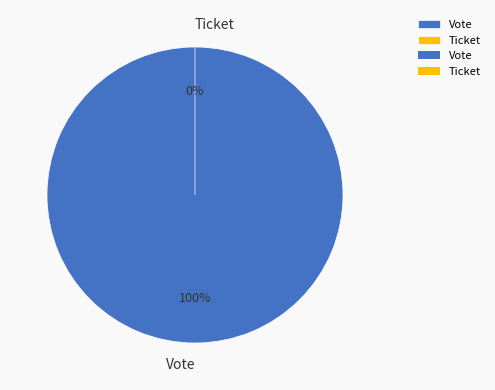

To the nearest percent, what is the average slice percentage?

50%